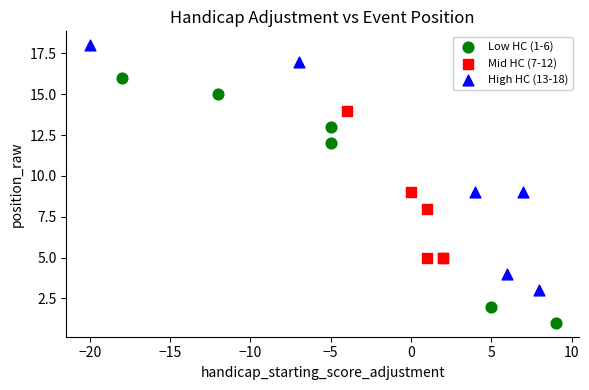

Which series contains the lowest Y value?

Low HC (1-6)